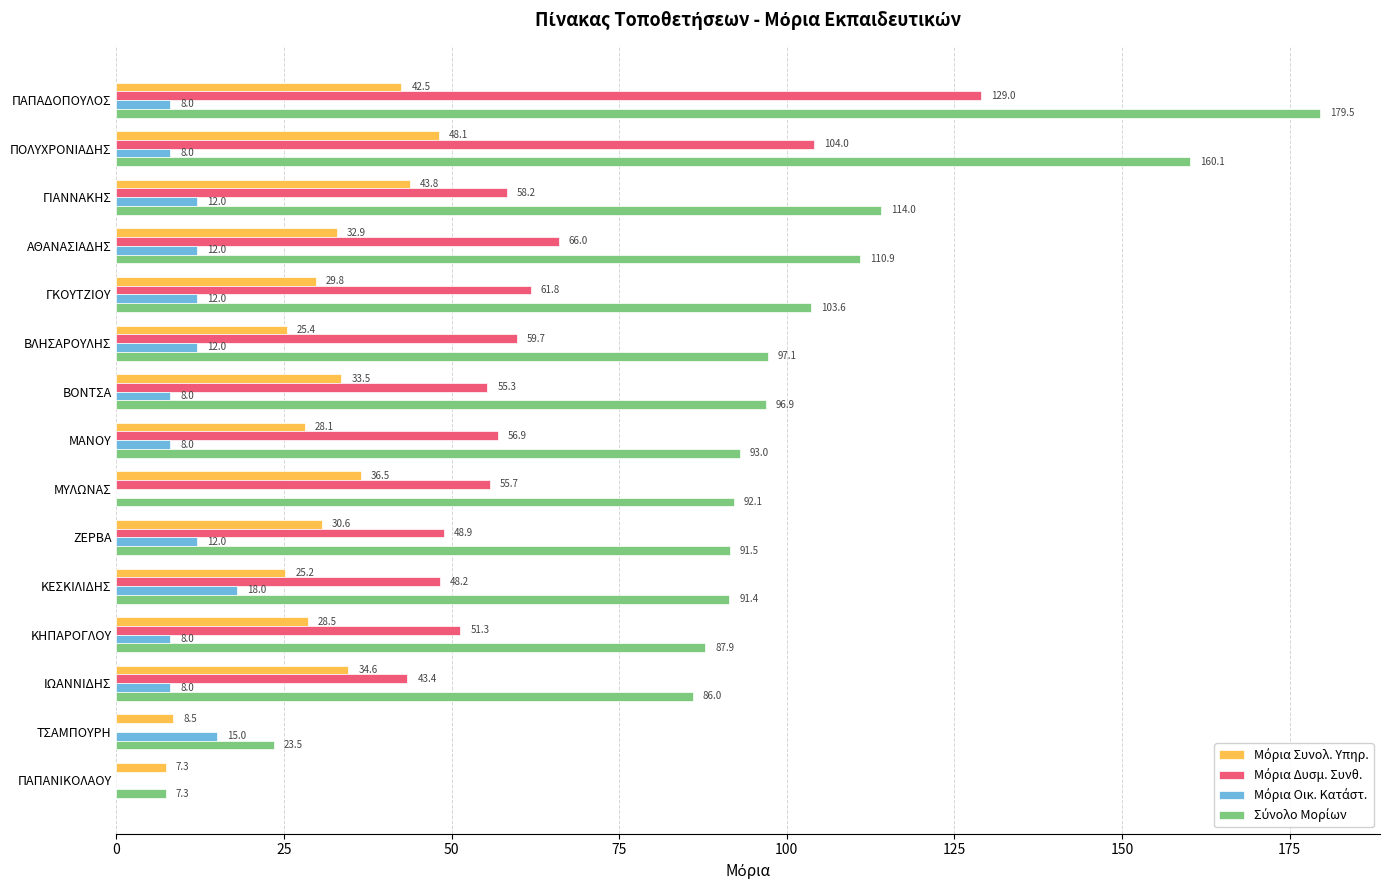

At which category does the chart reach its peak across all series?

ΠΑΠΑΔΟΠΟΥΛΟΣ